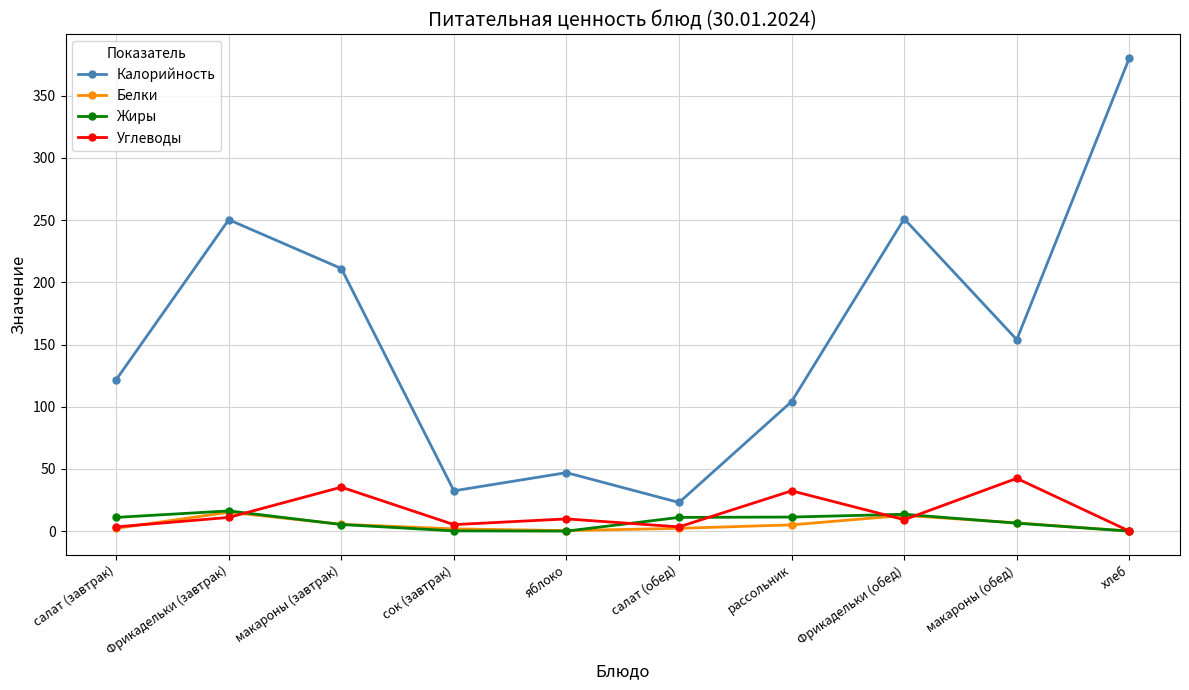

Count the number of data series in this chart.

4